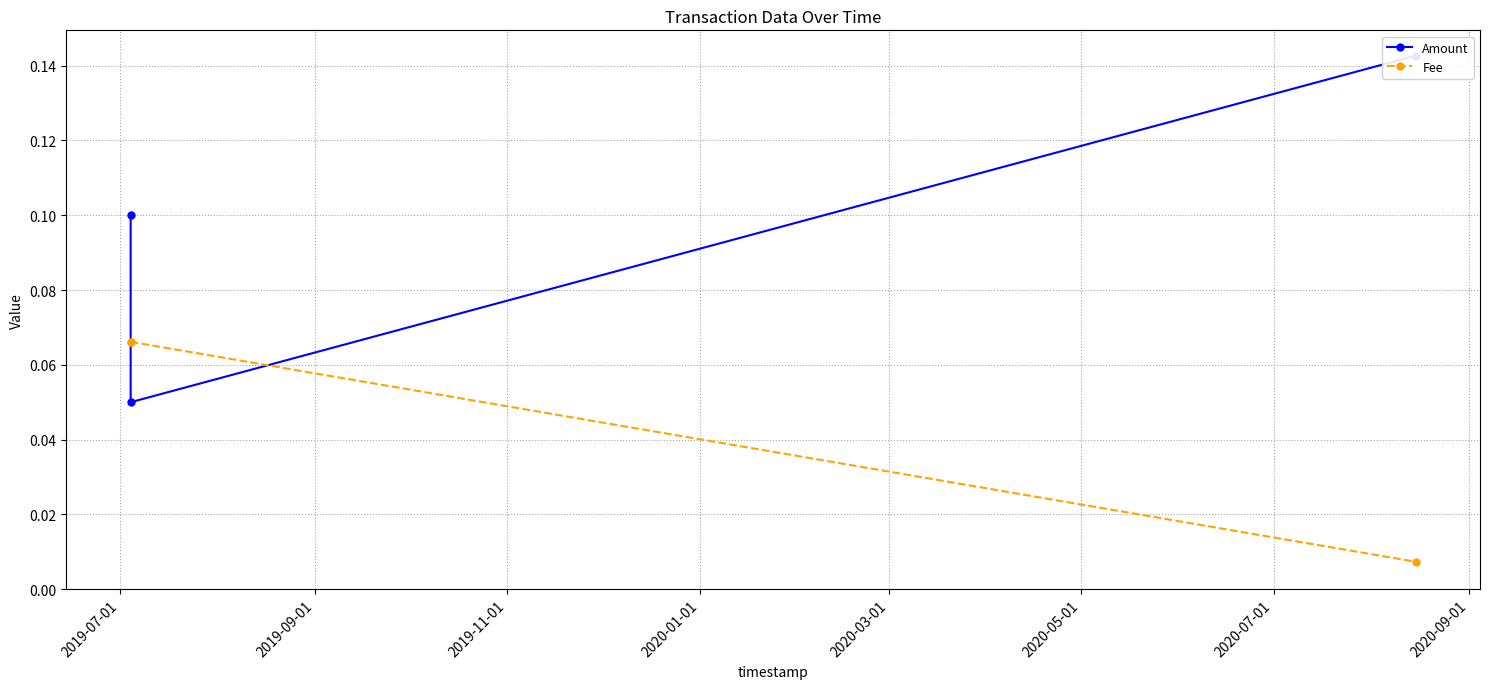

What is the total value across all series at 2019-09-01?

0.1